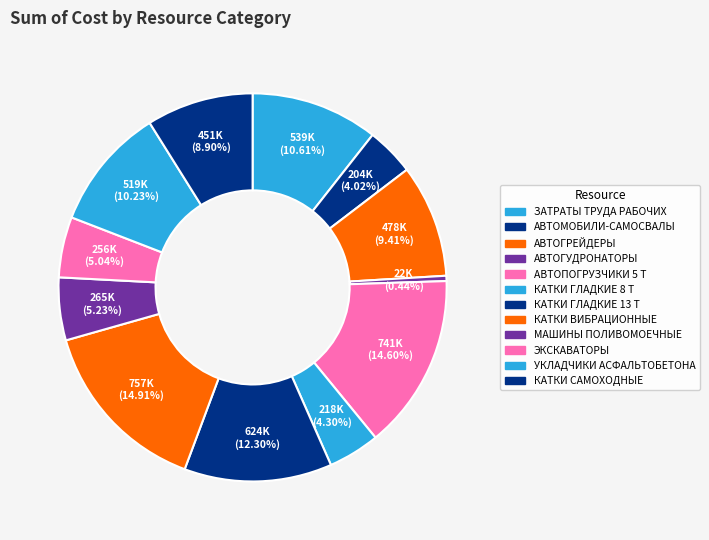

What is the change in value from АВТОМОБИЛИ-САМОСВАЛЫ to УКЛАДЧИКИ АСФАЛЬТОБЕТОНА?

+315343.3